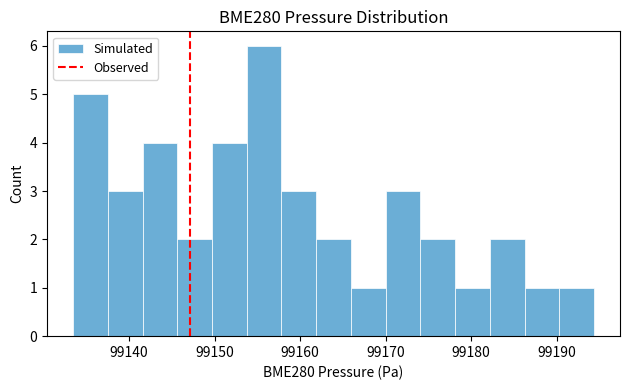

Reading left to right, list every bar in this chart as the range it spans on the x-axis followed by its height. Neither the bar edges nor the heights are printed on the chart, so give them approximately, as read against the axes.

99133 to 99138: 5
99138 to 99142: 3
99142 to 99146: 4
99146 to 99150: 2
99150 to 99154: 4
99154 to 99158: 6
99158 to 99162: 3
99162 to 99166: 2
99166 to 99170: 1
99170 to 99174: 3
99174 to 99178: 2
99178 to 99182: 1
99182 to 99186: 2
99186 to 99190: 1
99190 to 99194: 1